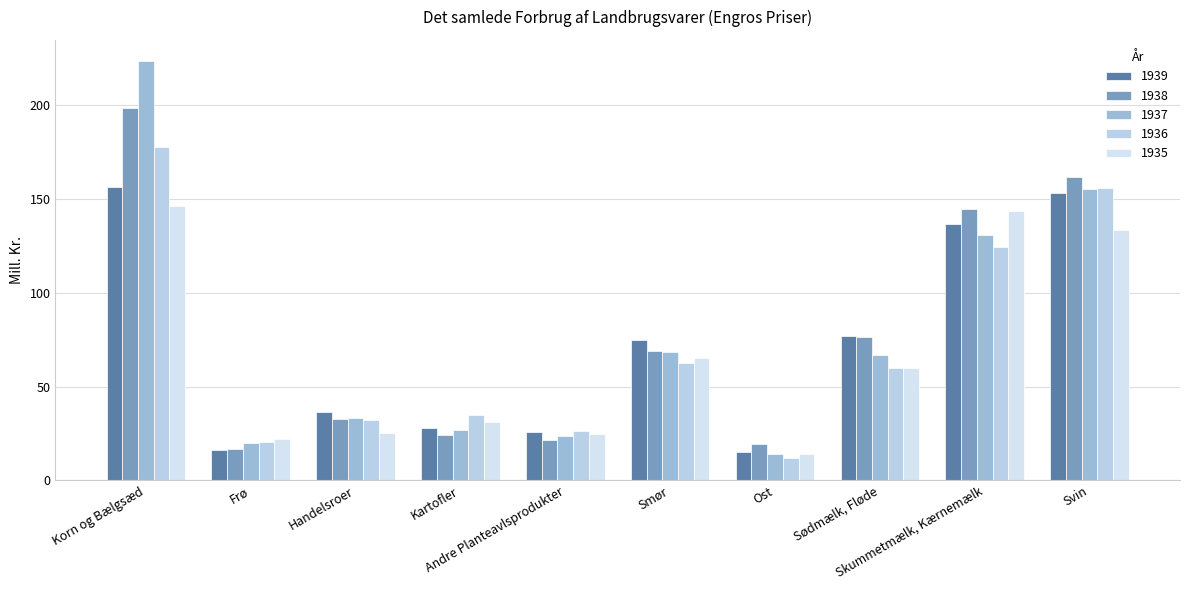

Does the chart contain any negative values?

No